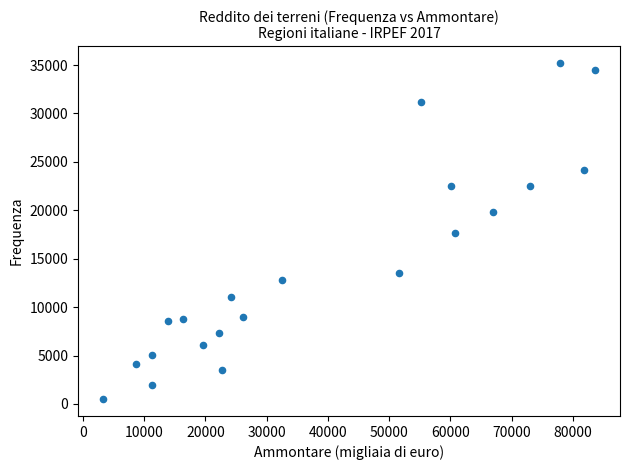

What is the range of Y values (max minus min)?

34718